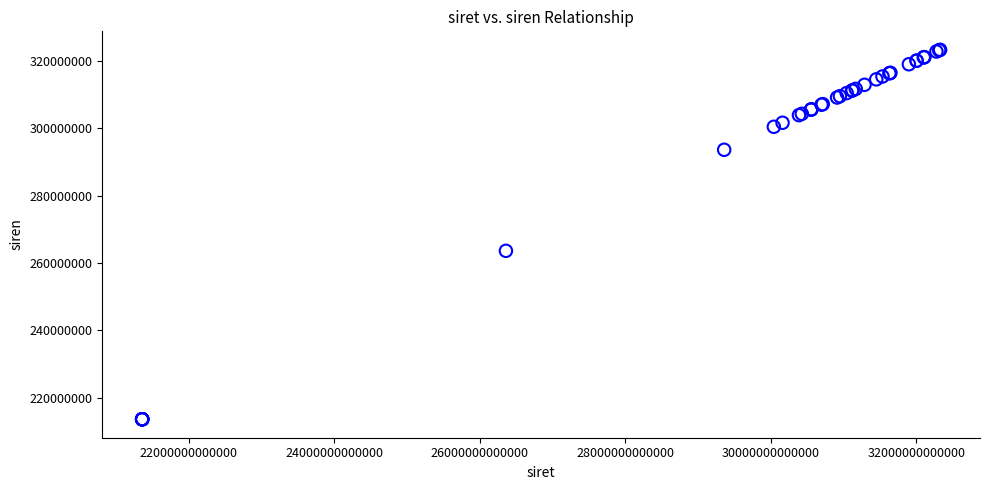

What Y value in the scatter plot is closest to 268441139?

263600934